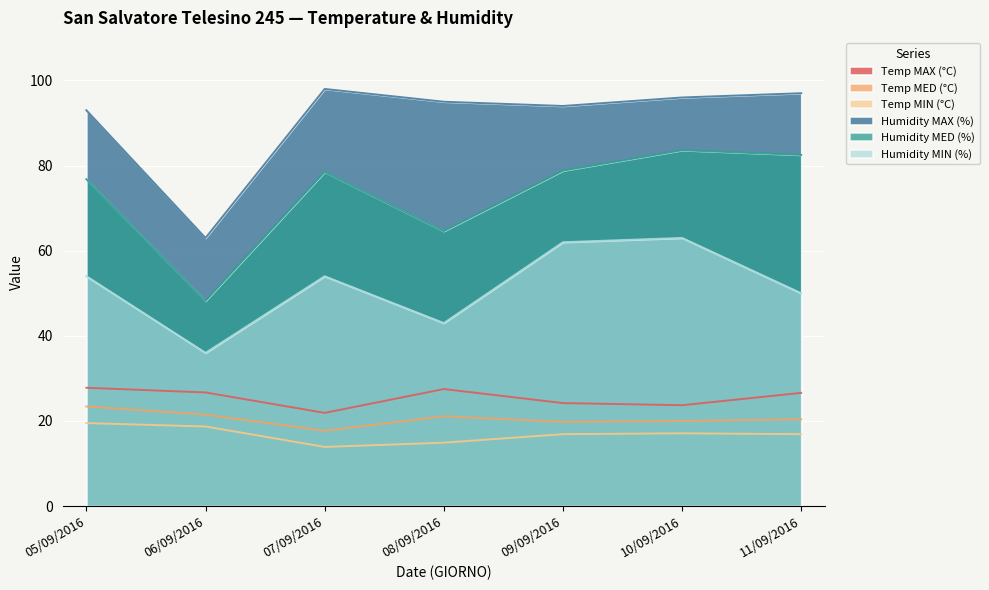

True or false: Humidity MAX (%) and Temp MED (°C) cross at least once.

False